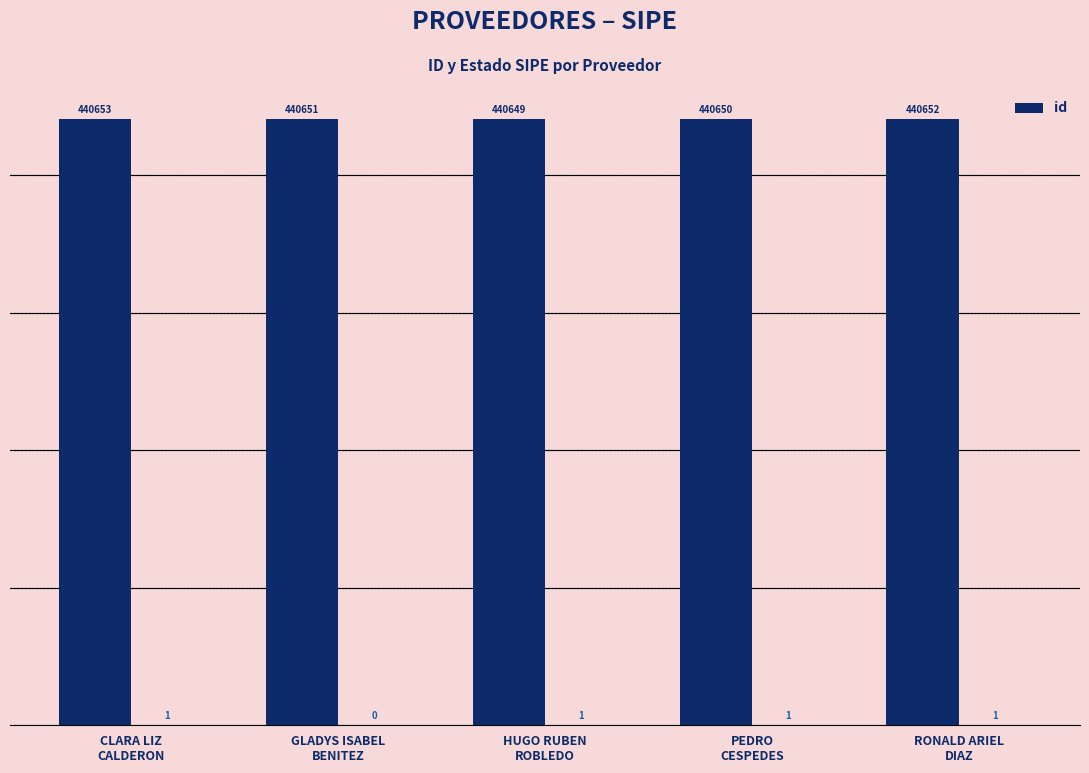

Approximately how many times larger is the value at CLARA LIZ
CALDERON compared to HUGO RUBEN
ROBLEDO?

1.0